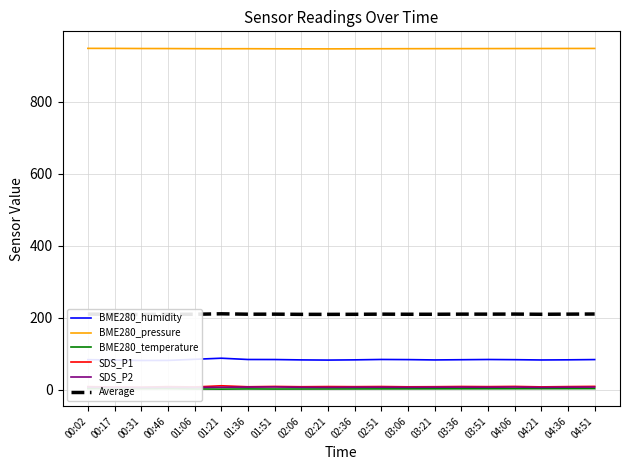

What is the value of the BME280_pressure point at the 20th from the left?

947.7